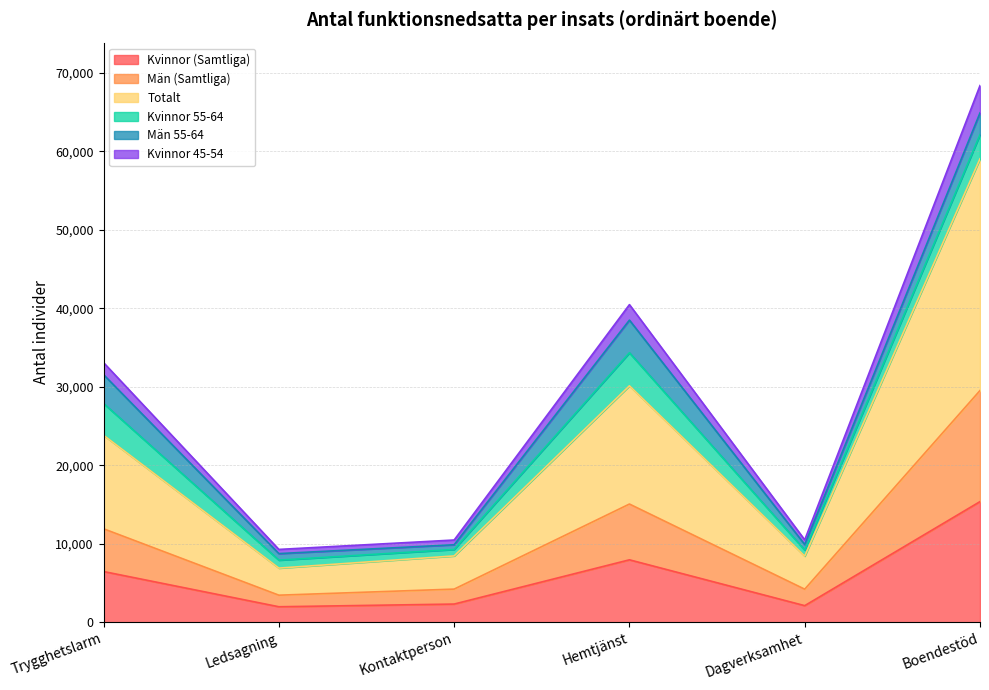

What is the highest value of the Kvinnor (Samtliga) series?

15369